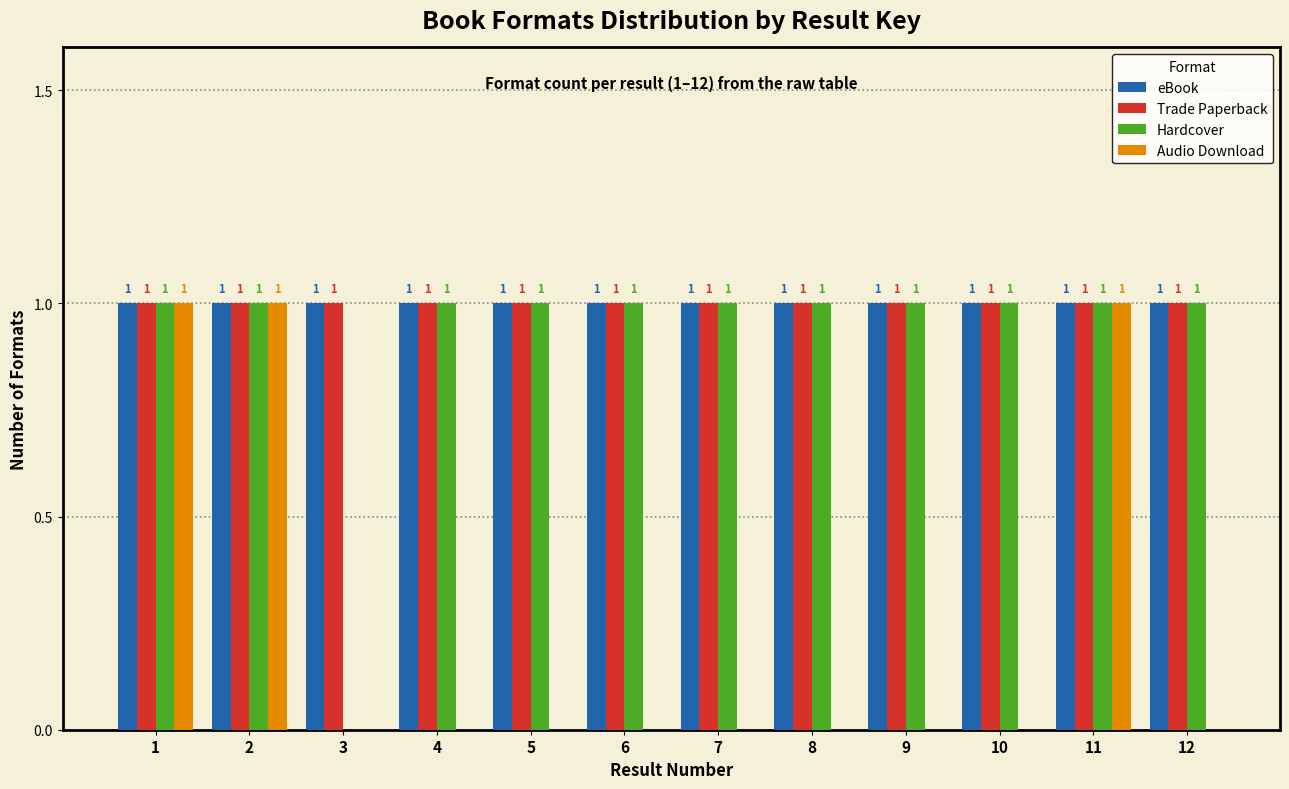

Reading left to right, what are all the values shown in this chart?

eBook: 1=1	2=1	3=1	4=1	5=1	6=1	7=1	8=1	9=1	10=1	11=1	12=1
Trade Paperback: 1=1	2=1	3=1	4=1	5=1	6=1	7=1	8=1	9=1	10=1	11=1	12=1
Hardcover: 1=1	2=1	3=0	4=1	5=1	6=1	7=1	8=1	9=1	10=1	11=1	12=1
Audio Download: 1=1	2=1	3=0	4=0	5=0	6=0	7=0	8=0	9=0	10=0	11=1	12=0